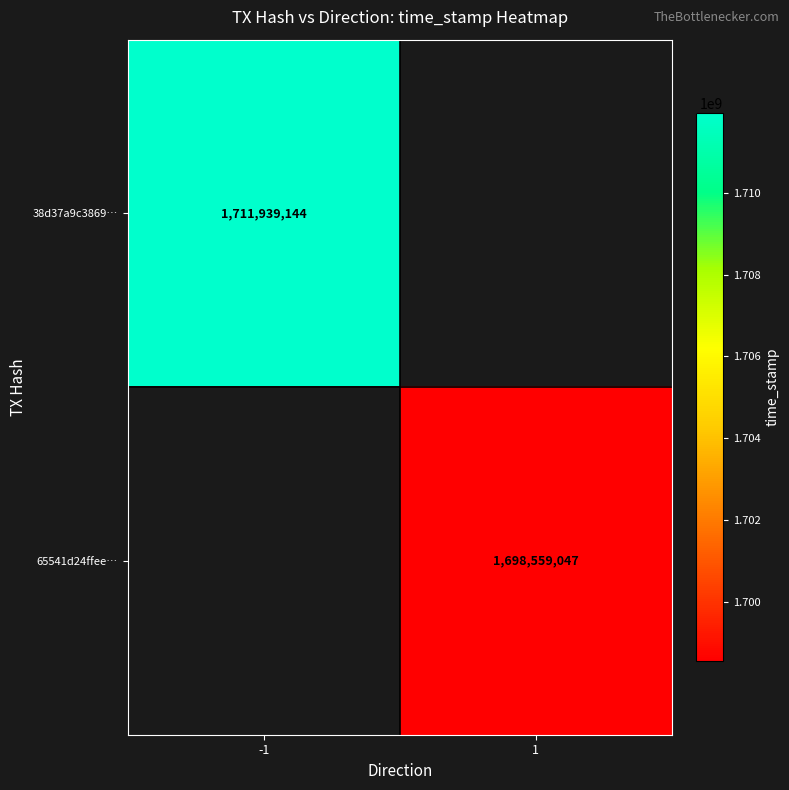

How many series are shown in this chart?

2